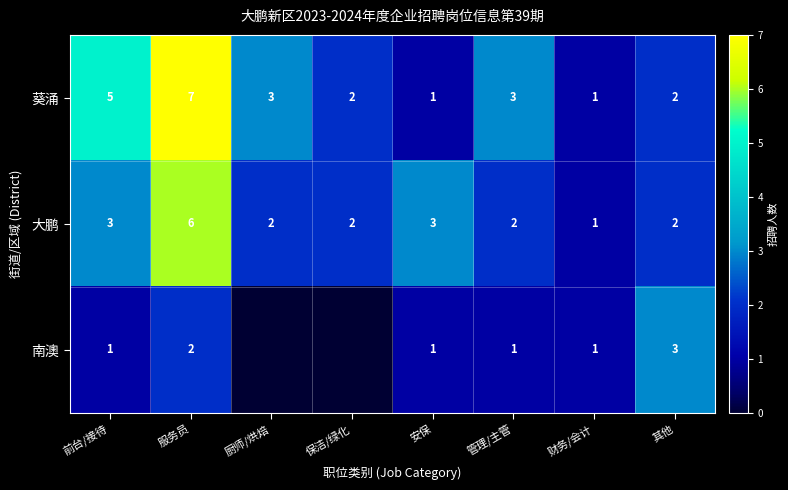

At 管理/主管, list the series in order from largest to smallest.

葵涌, 大鹏, 南澳